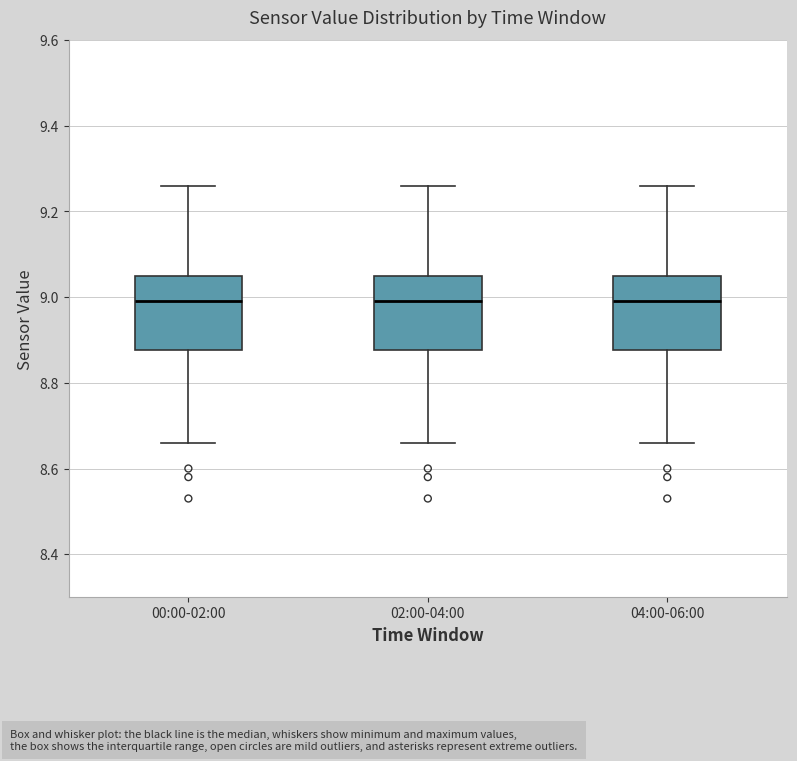

Reading left to right, read every box against the y-axis: the position of its median line, the range the box covers, and the ends of its whiskers. The values are not printed on the chart, so give them approximately, as read against the axis.

00:00-02:00: median 9.00, box 8.88 to 9.06, whiskers 8.66 to 9.26
02:00-04:00: median 9.00, box 8.88 to 9.06, whiskers 8.66 to 9.26
04:00-06:00: median 9.00, box 8.88 to 9.06, whiskers 8.66 to 9.26